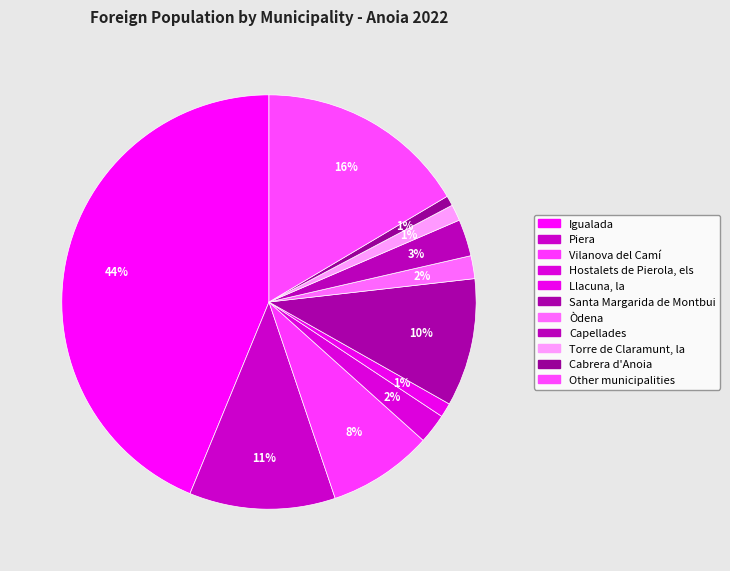

To the nearest percent, what is the difference between the largest and smallest slice percentages?

43%